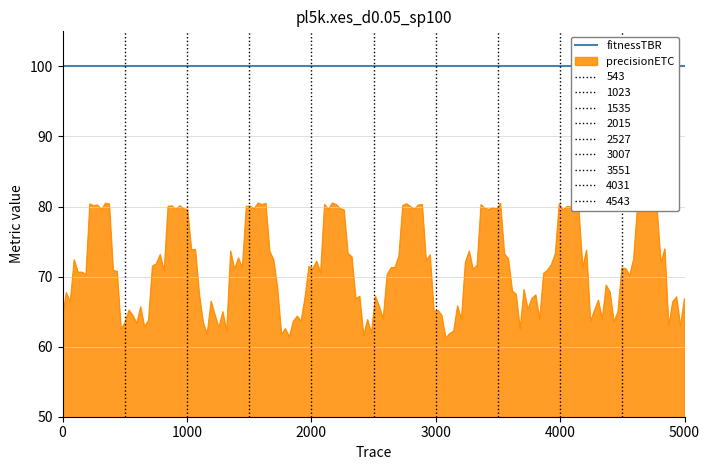

What is the difference between the maximum and minimum values in the precisionETC series?

19.3